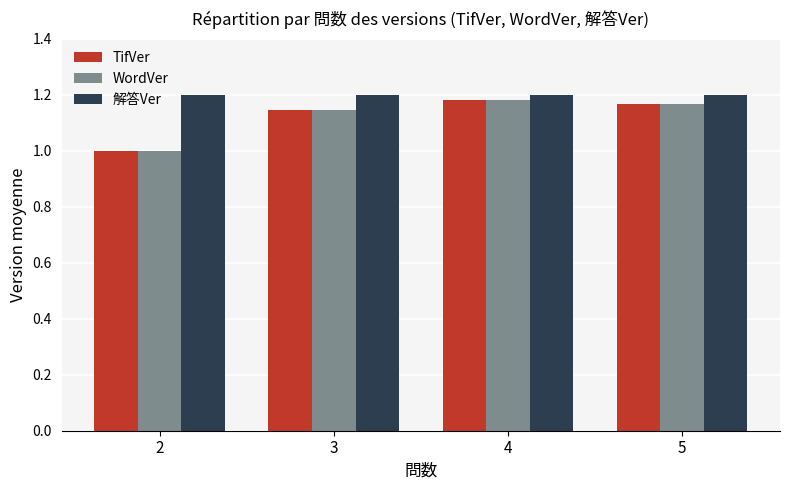

What is the difference between the maximum and minimum values in the WordVer series?

0.2